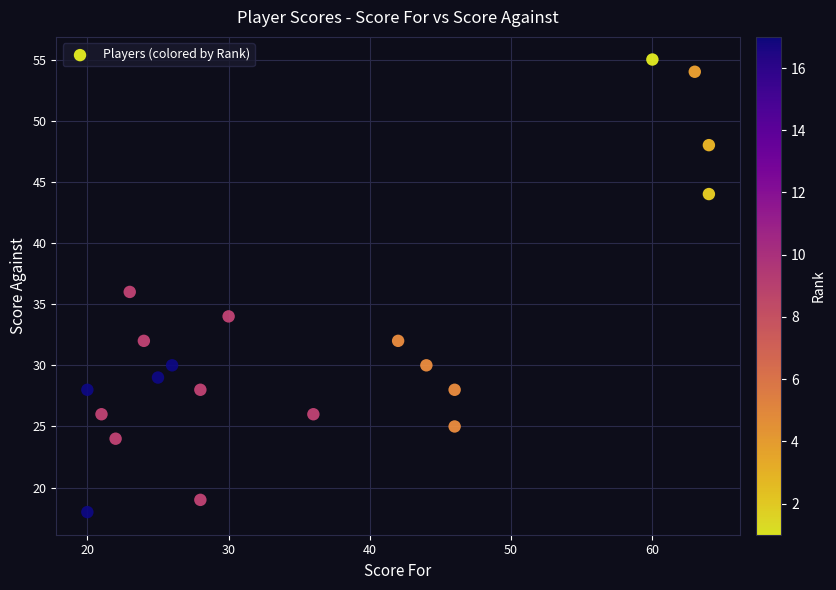

What is the range of Y values (max minus min)?

37